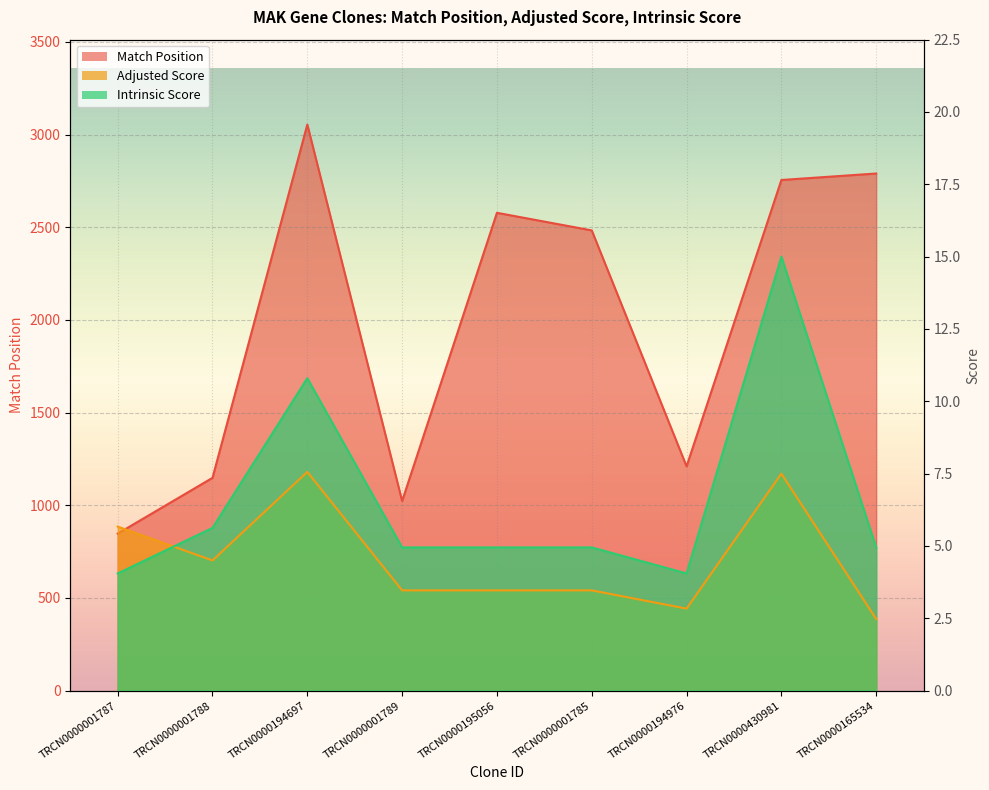

True or false: Intrinsic Score and Match Position intersect in this chart.

False